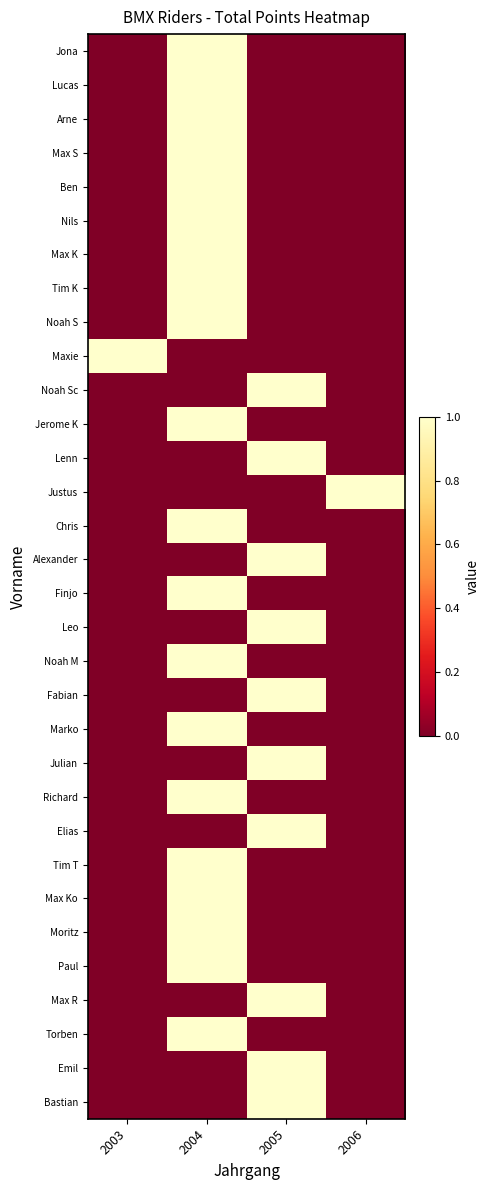

Rank the series at 2006 from lowest to highest value.

Jona, Lucas, Arne, Max S, Ben, Nils, Max K, Tim K, Noah S, Maxie, Noah Sc, Jerome K, Lenn, Chris, Alexander, Finjo, Leo, Noah M, Fabian, Marko, Julian, Richard, Elias, Tim T, Max Ko, Moritz, Paul, Max R, Torben, Emil, Bastian, Justus